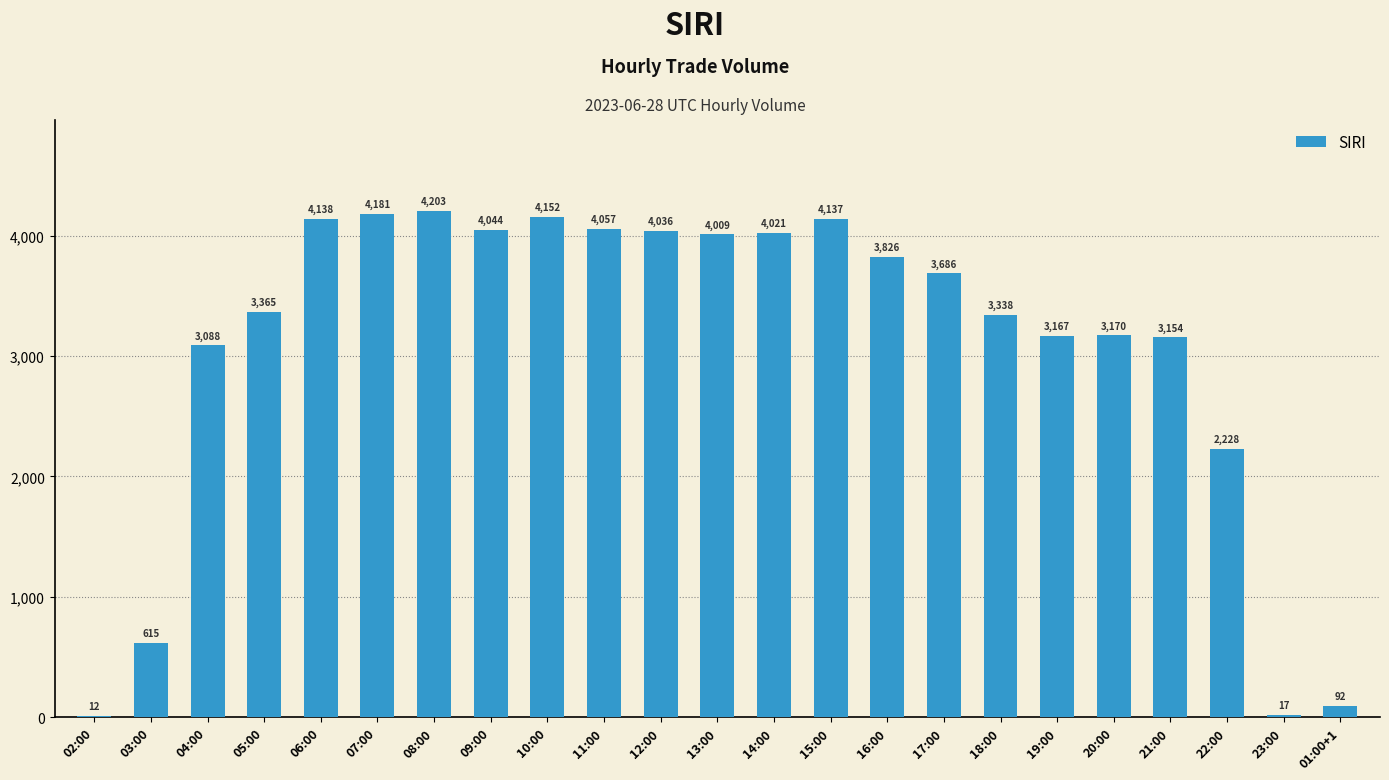

Which has a higher value, 23:00 or 08:00?

08:00